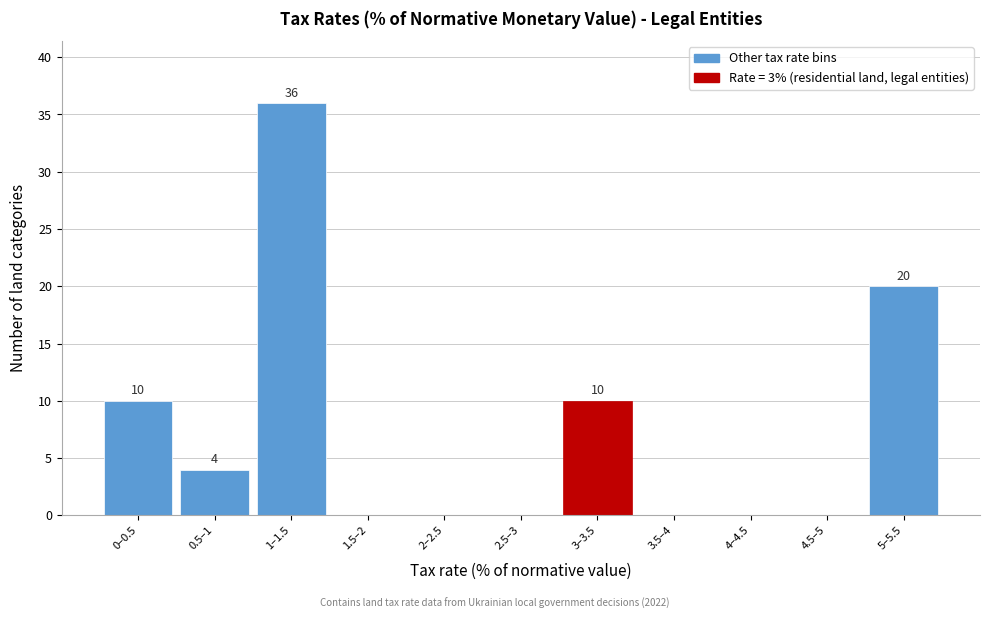

Reading left to right, list all the values displayed in this chart.

0–0.5=10	0.5–1=4	1–1.5=36	1.5–2=0	2–2.5=0	2.5–3=0	3–3.5=10	3.5–4=0	4–4.5=0	4.5–5=0	5–5.5=20